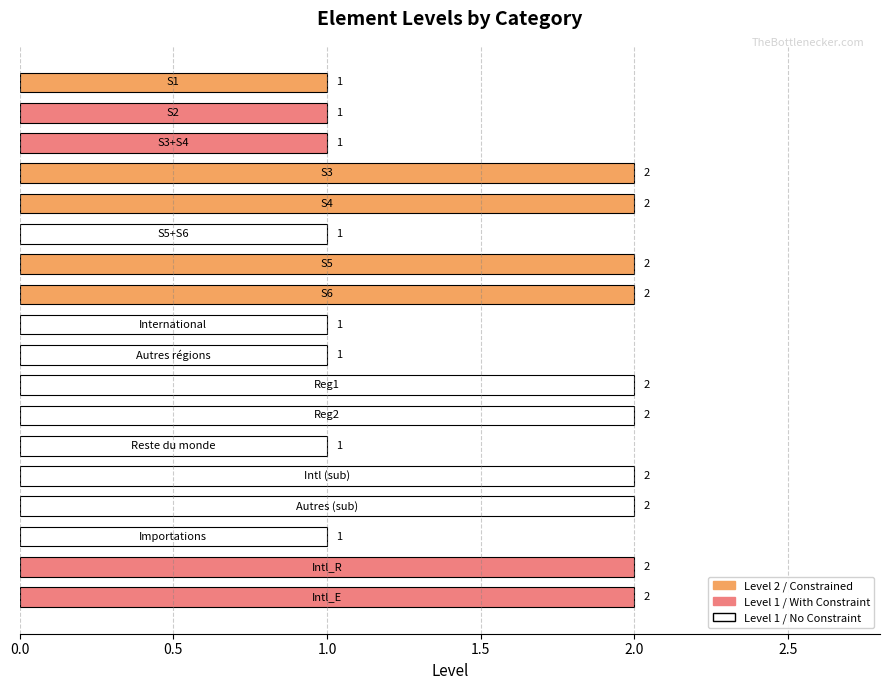

Does the chart contain stacked bars?

No